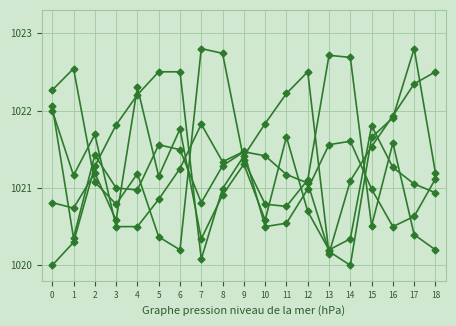

Does the chart have visible grid lines?

Yes